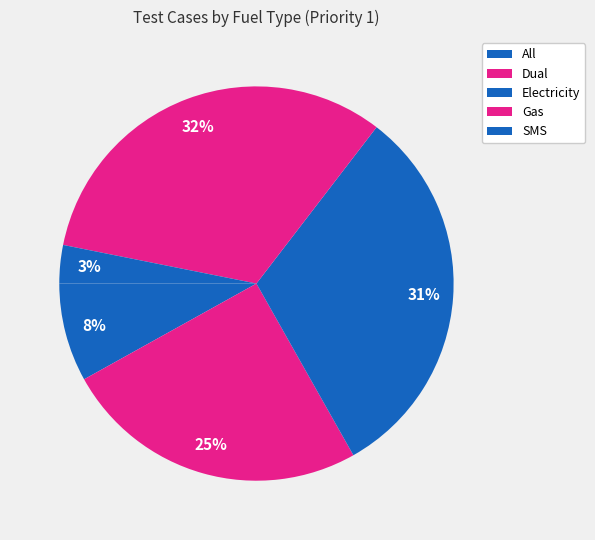

Is there a majority slice in this chart?

No